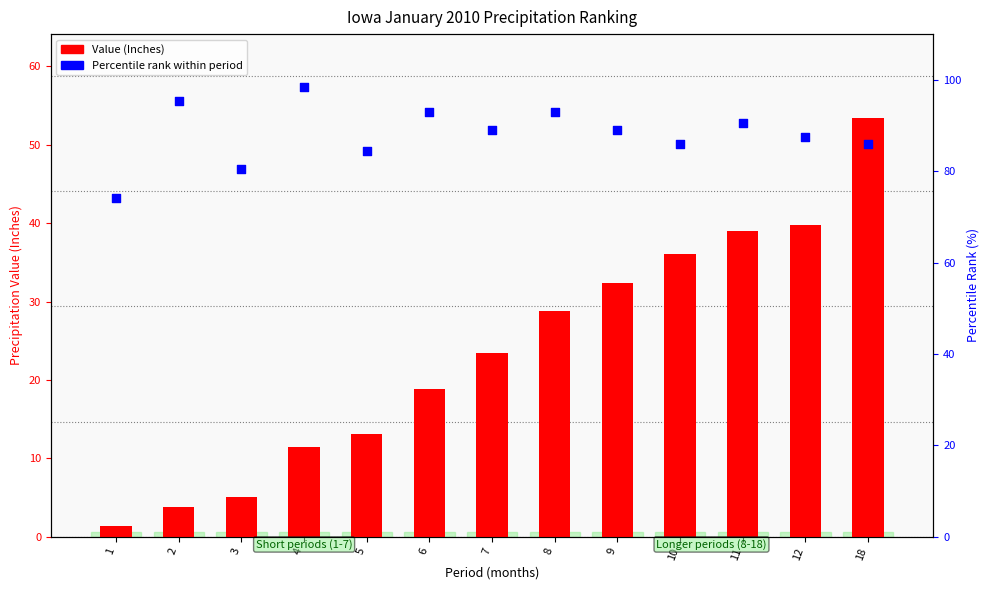

At which category is the sum across all series the highest?

18